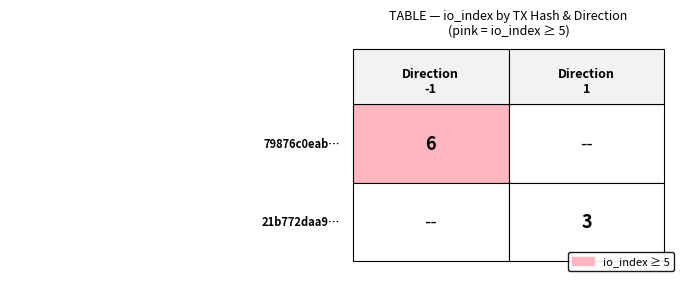

Rank the series by their average value, from highest to lowest.

79876c0eab3887bba6feb39ef28c2ef45f40c86…, 21b772daa95eb71471f7d1e0181c93a6dfe66a8…